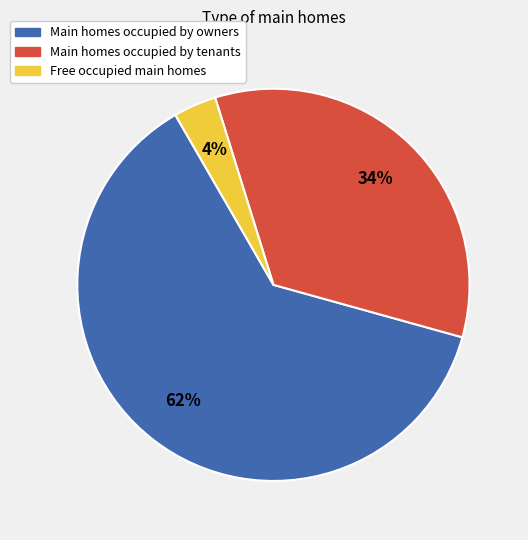

Does any single category account for the majority?

Yes